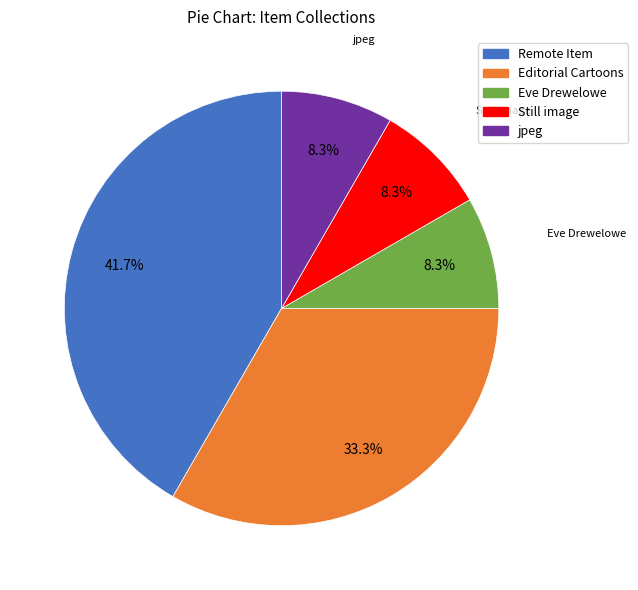

Does any single category account for the majority?

No